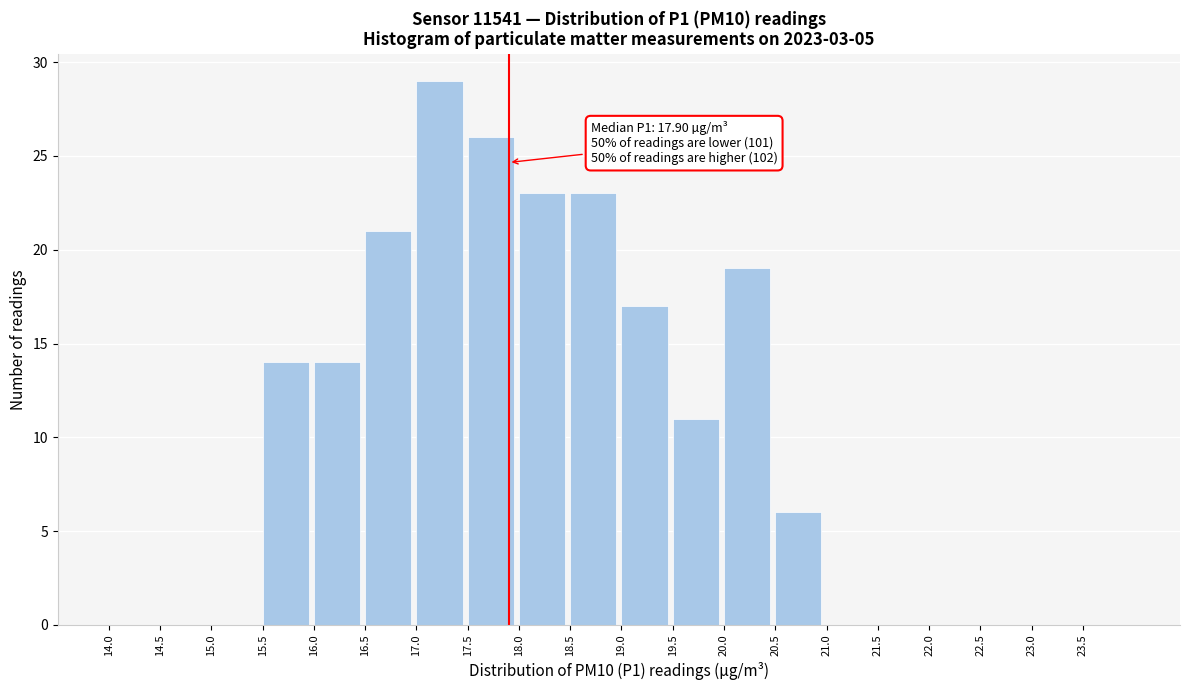

Which range on the x-axis has the tallest bar?

17.0 to 17.5